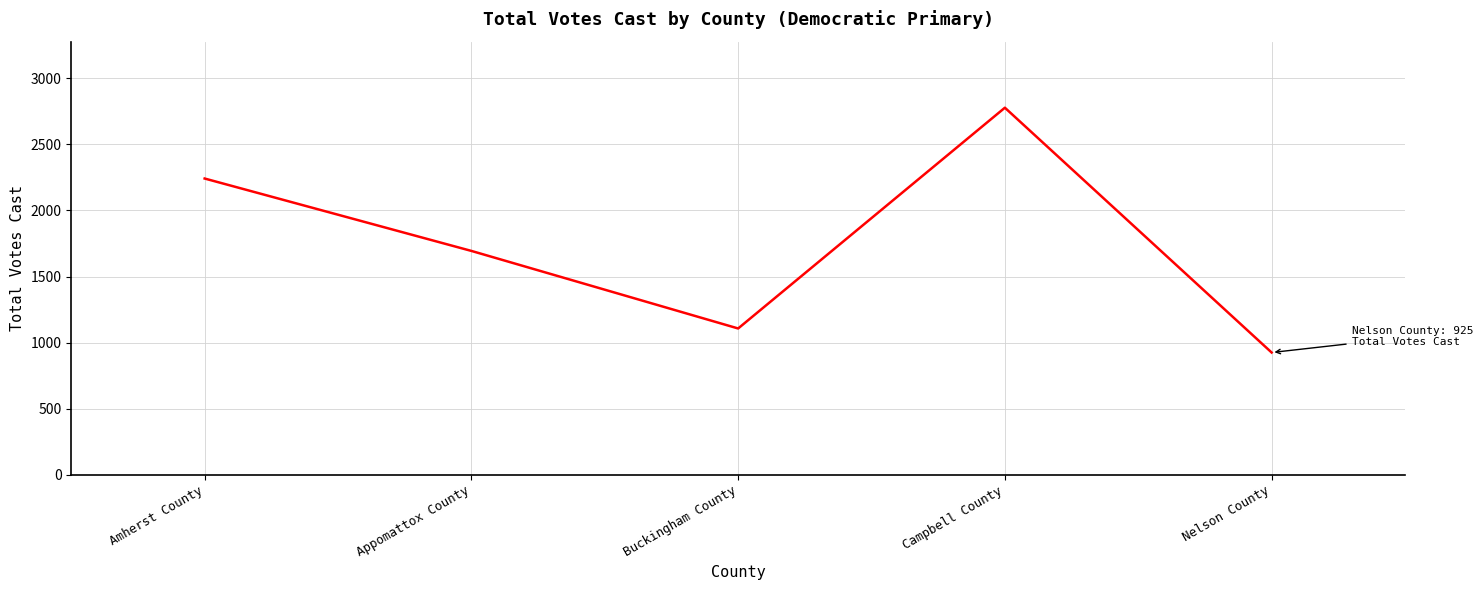

How many interior local valleys (lower than both neighbors) does the data have?

1